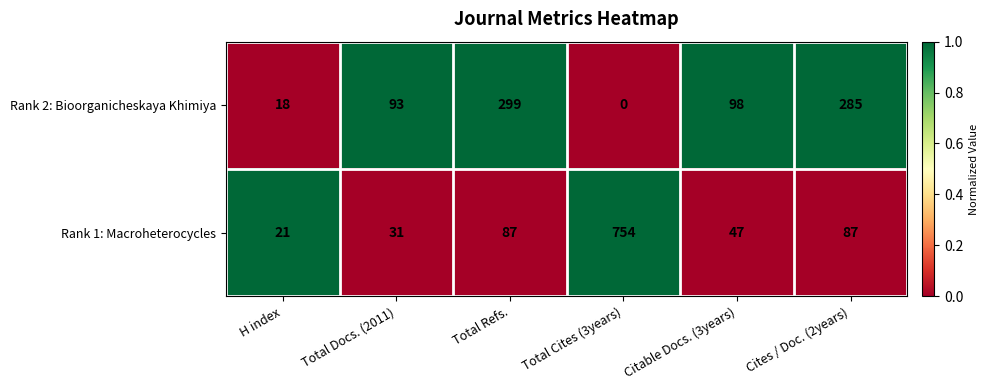

Which series changed the most between Citable Docs. (3years) and Cites / Doc. (2years)?

Rank 2: Bioorganicheskaya Khimiya